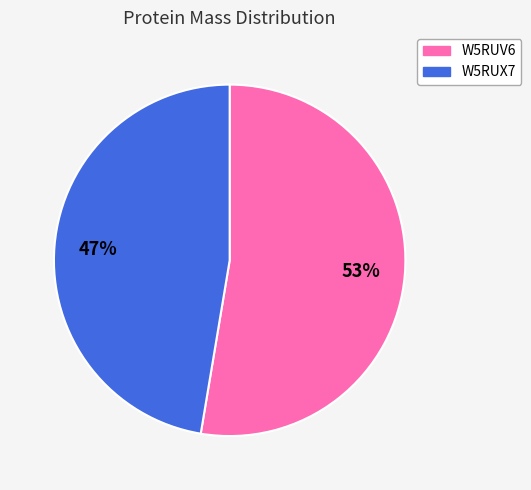

Does any single category account for the majority?

Yes